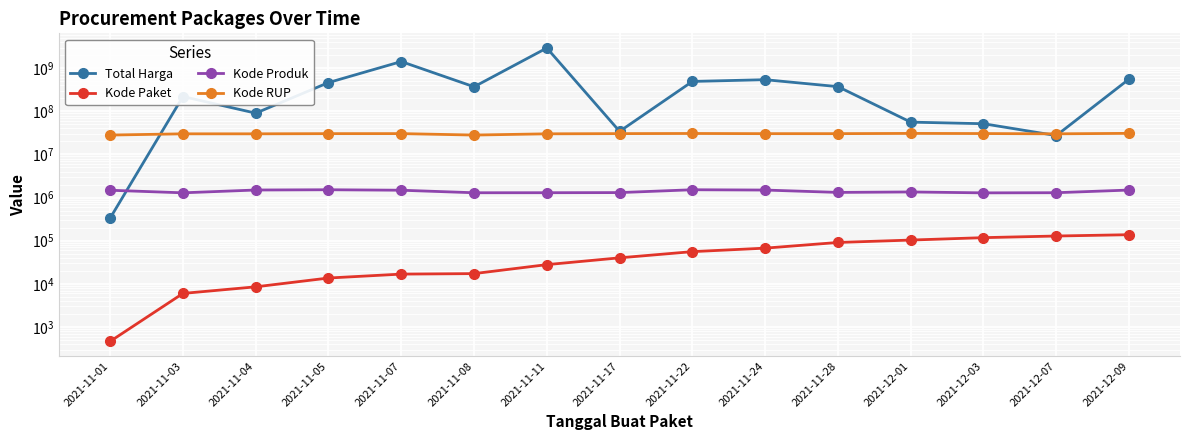

What is the sum of all Kode Paket values?

832663